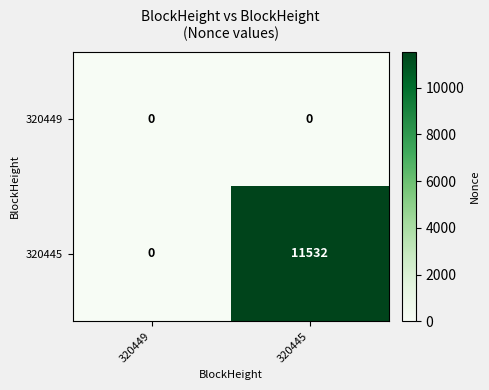

Rank the series by their average value, from lowest to highest.

320449, 320445